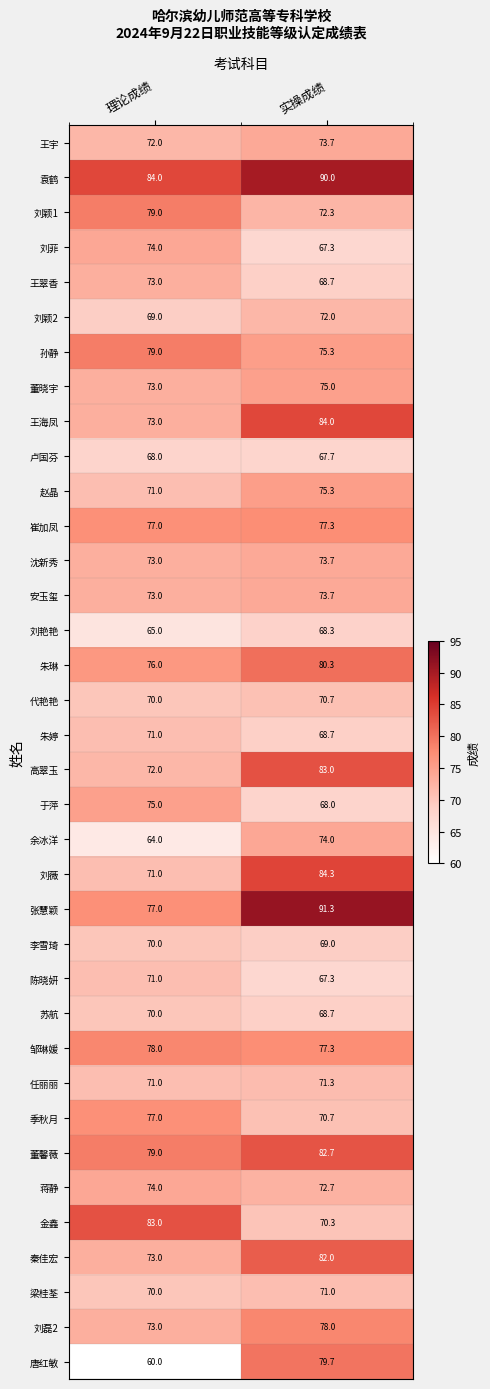

Which category has the lowest value in the 任丽丽 series?

理论成绩